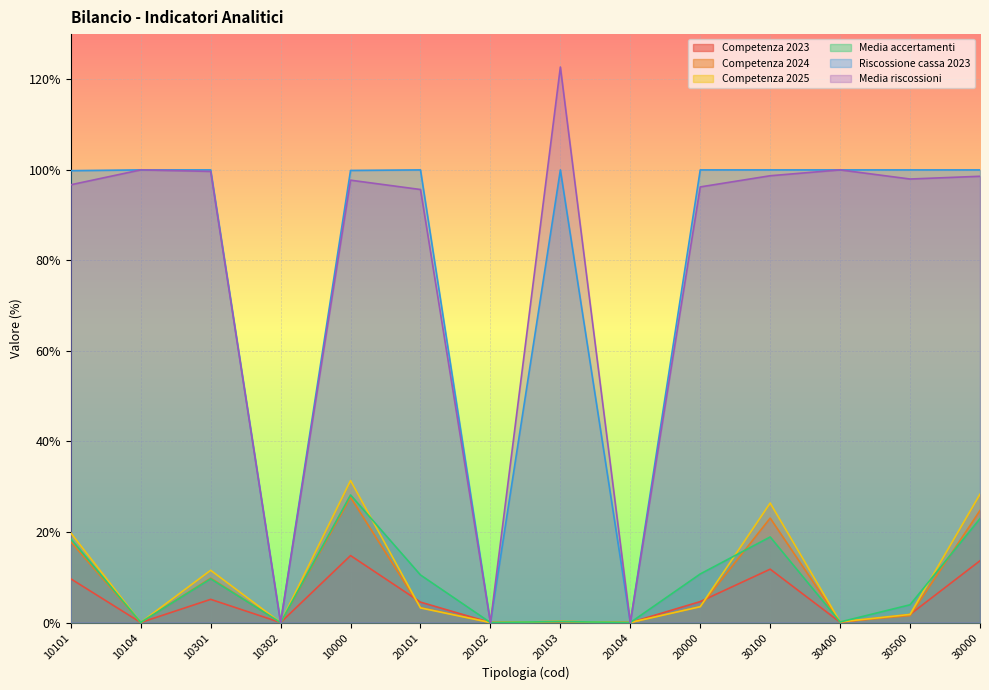

Which series has the widest spread of values?

Media riscossioni